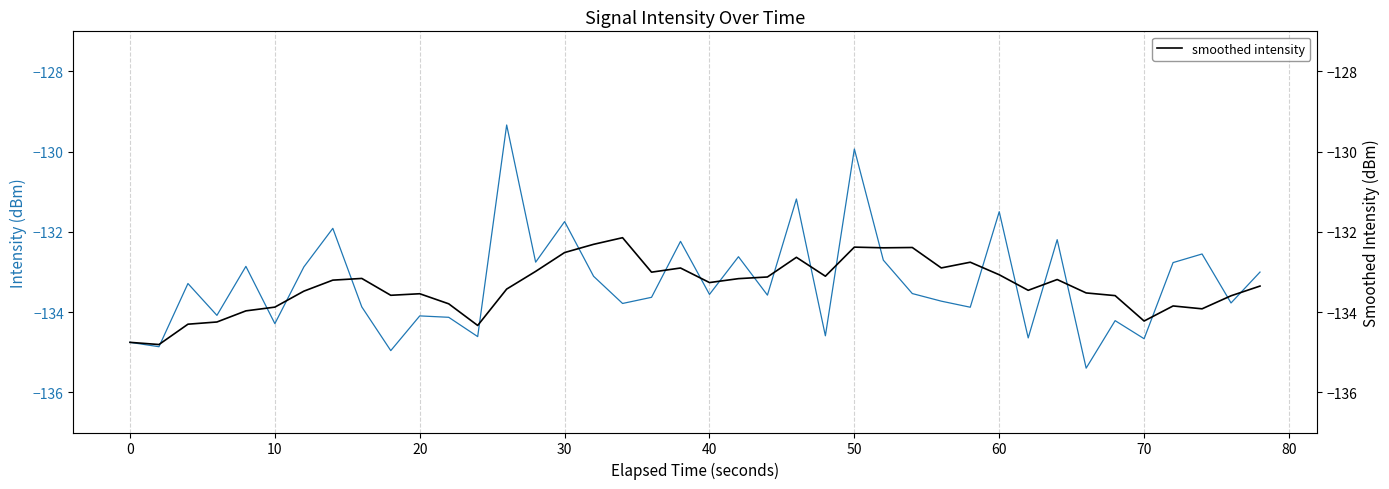

What is the highest value of the smoothed intensity series?

-132.1